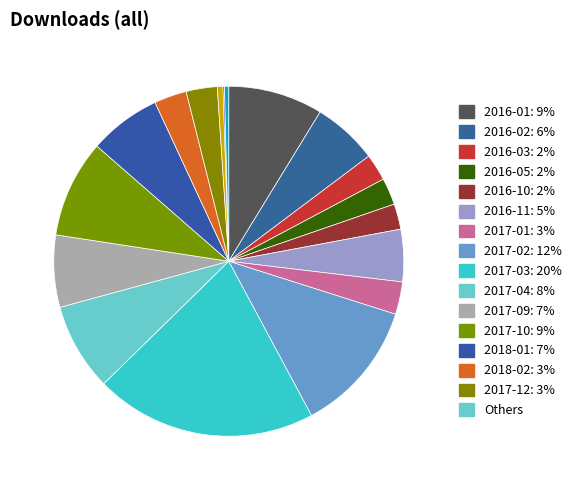

To the nearest percent, what is the average slice percentage?

6%